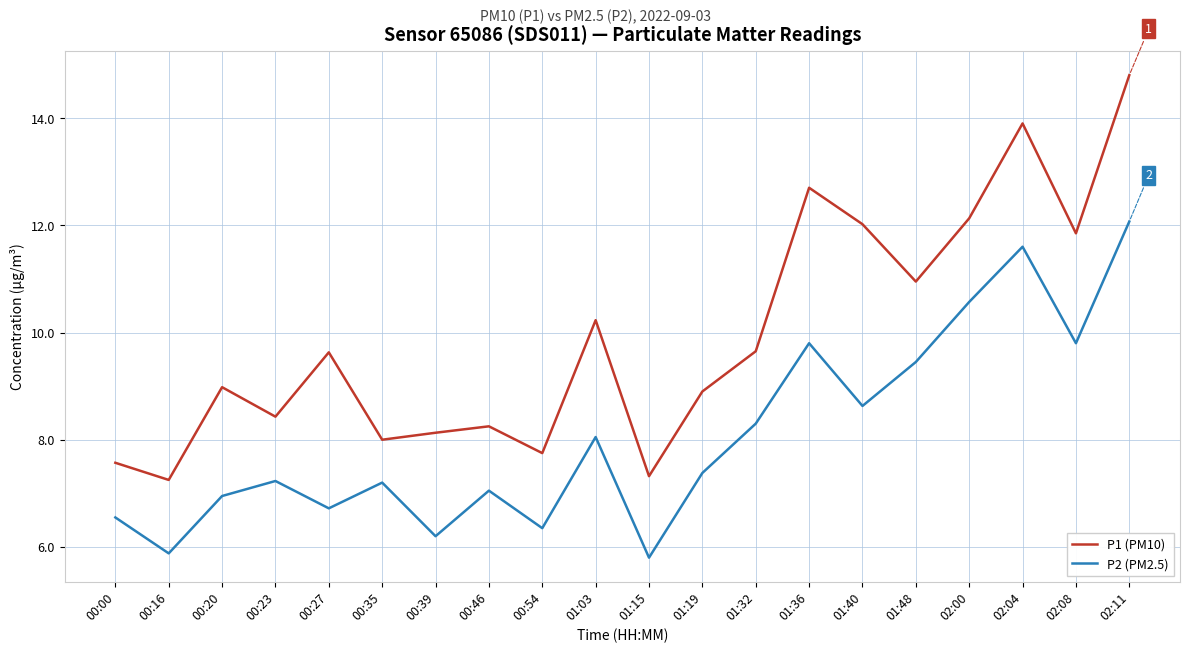

What is the greatest value displayed?

14.8